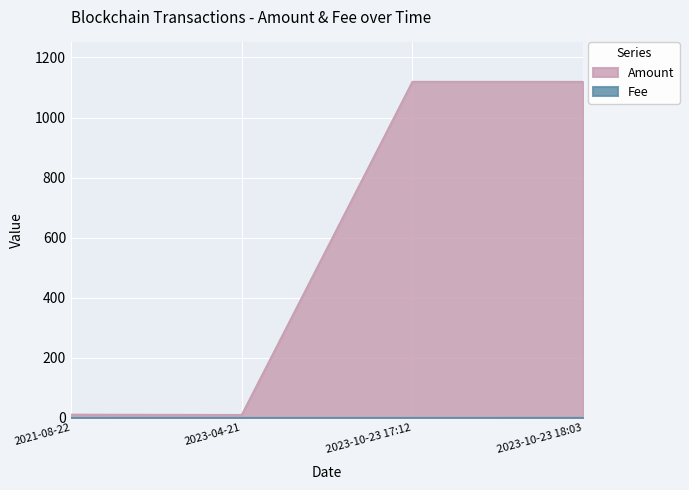

Which category has the lowest value in the Amount series?

2023-04-21